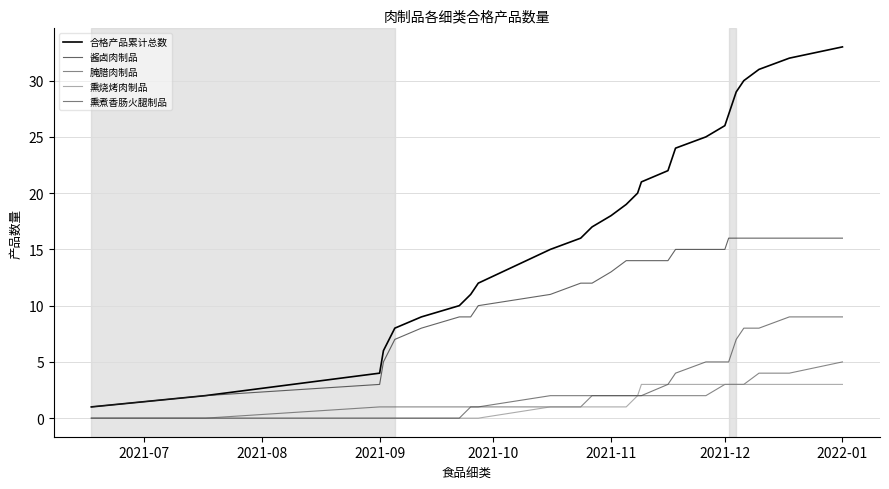

At how many categories does at least one series exceed 15?

17